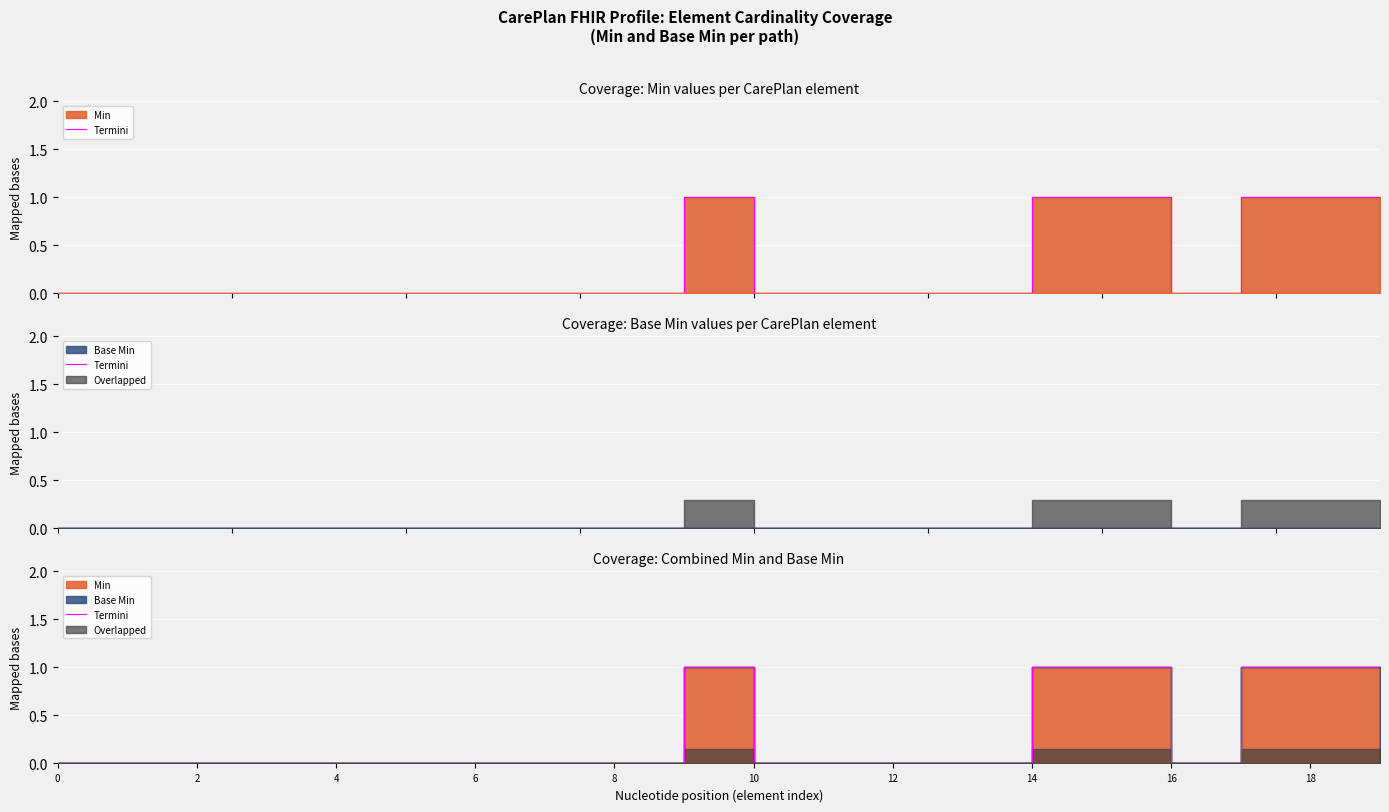

True or false: there are more than 1 points higher than both neighbors.

False